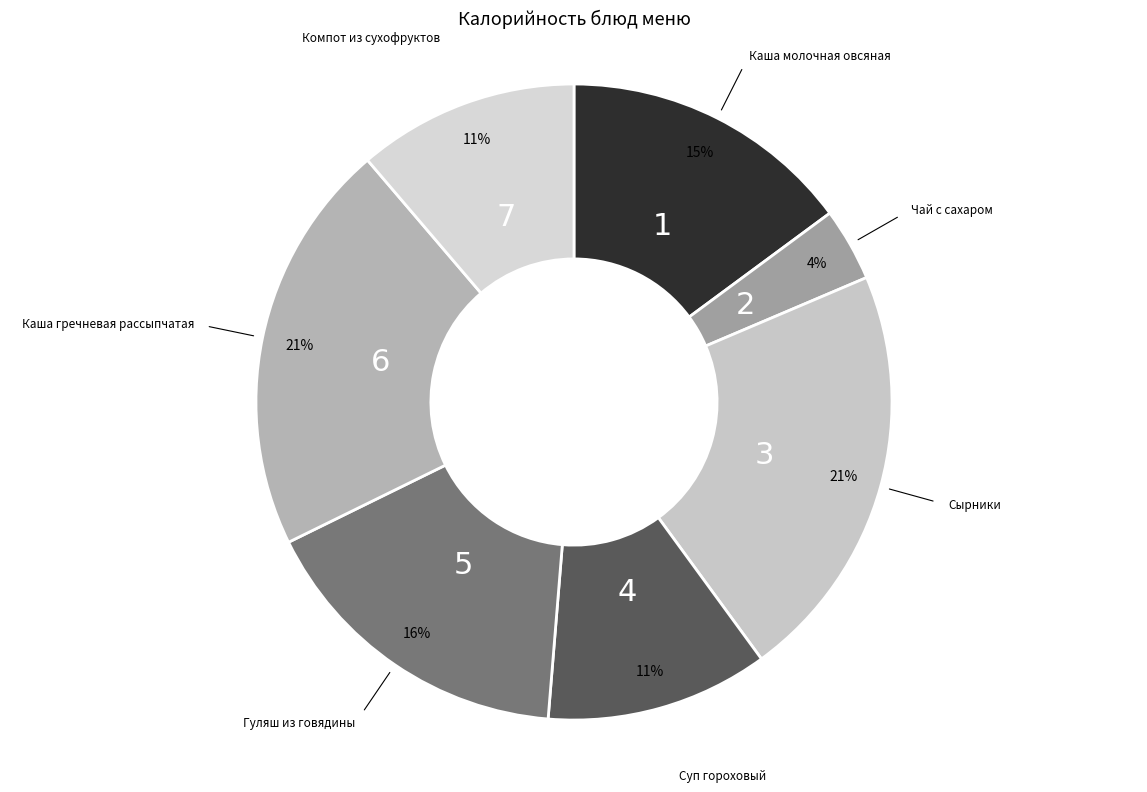

To the nearest percent, what portion does Гуляш из говядины represent?

16%